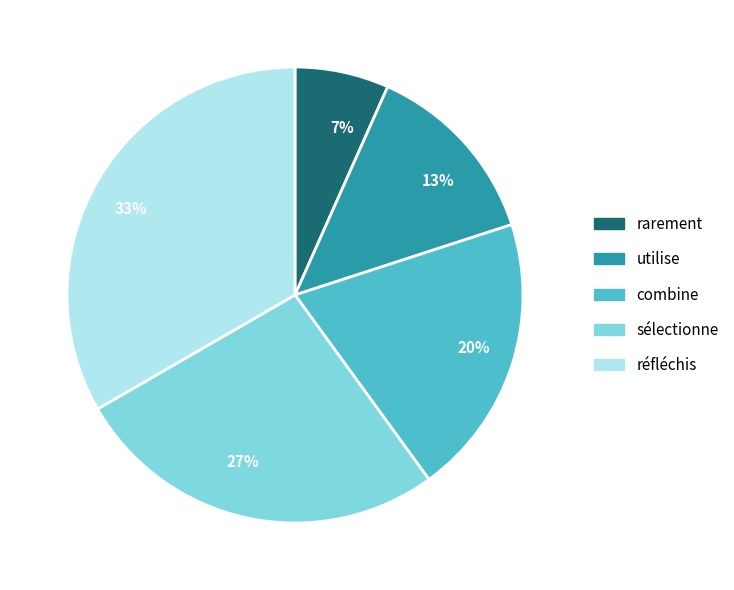

Is it true that 13% is 1% of the pie?

False